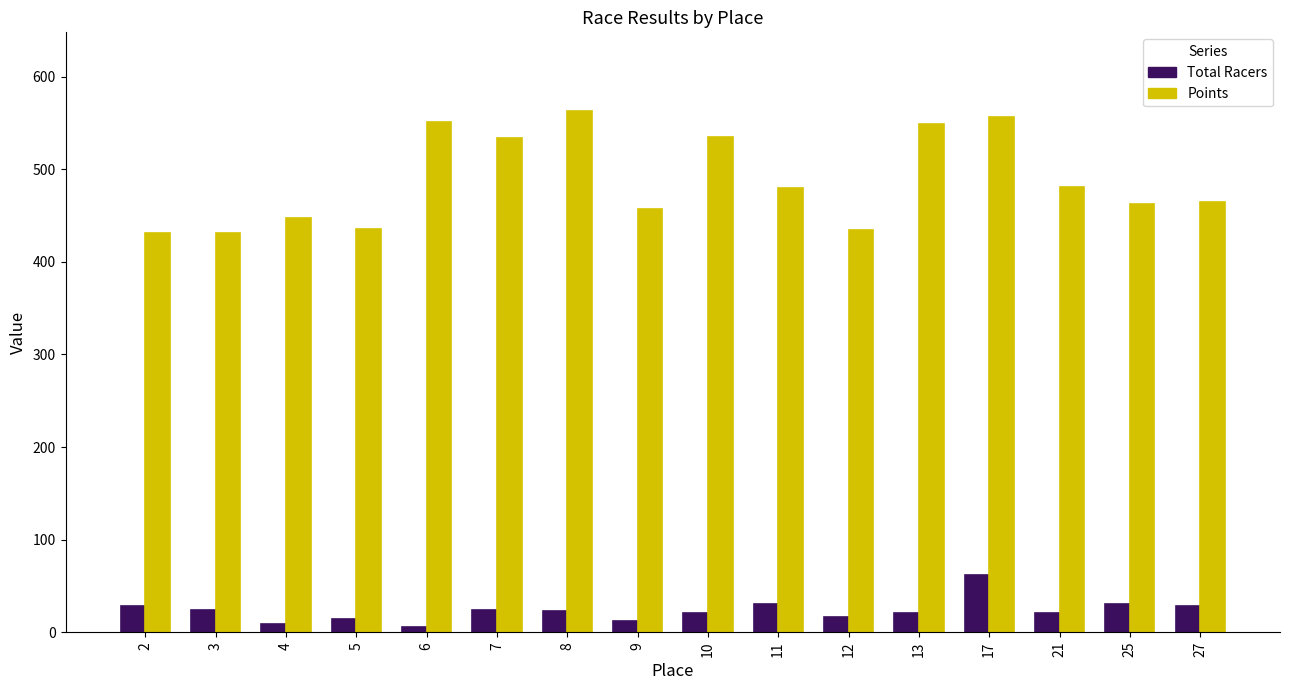

What is the approximate value of Total Racers at 27?

28.0